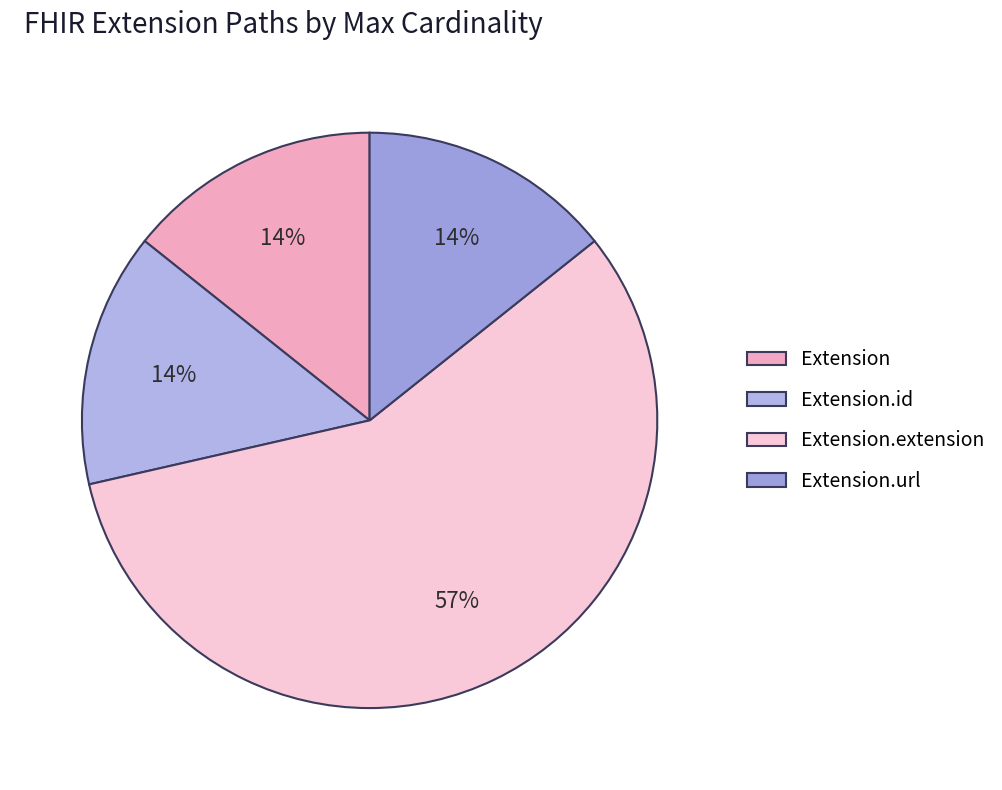

How many segments does this pie chart have?

4